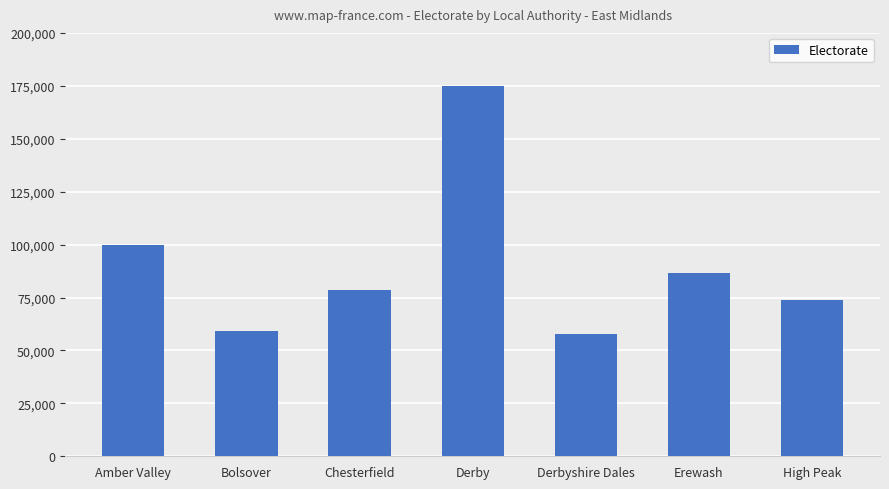

Count the number of data series in this chart.

1